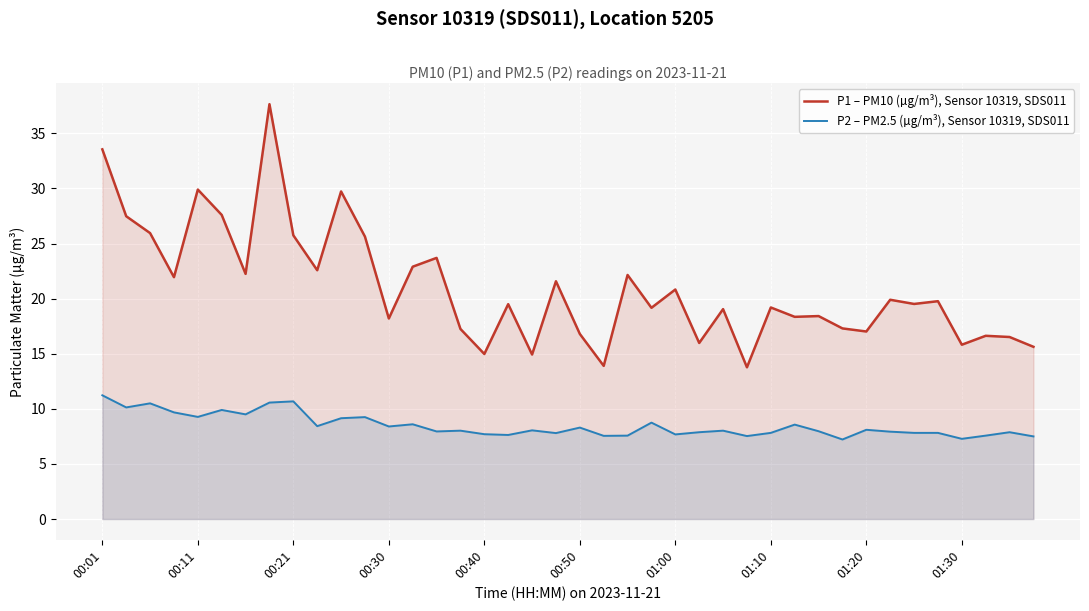

Which series has the widest spread of values?

P1 – PM10 (µg/m³), Sensor 10319, SDS011